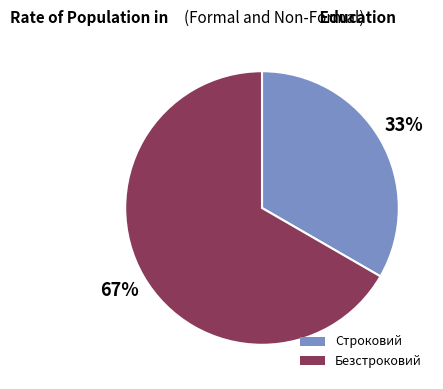

Is Строковий the majority of the pie?

No